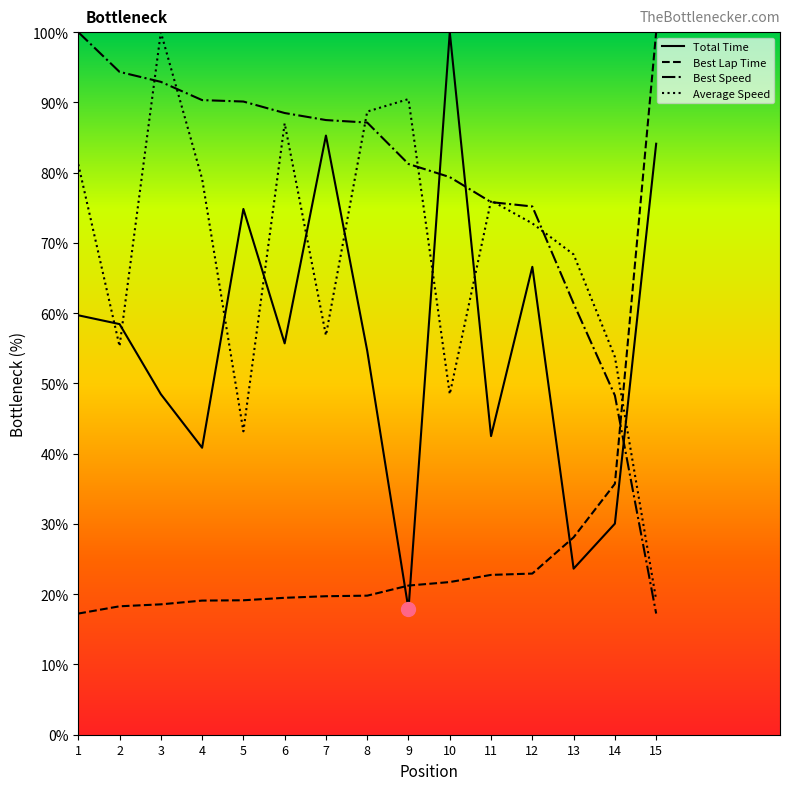

What is the difference between the Best Speed values at 13 and 9?

19.9